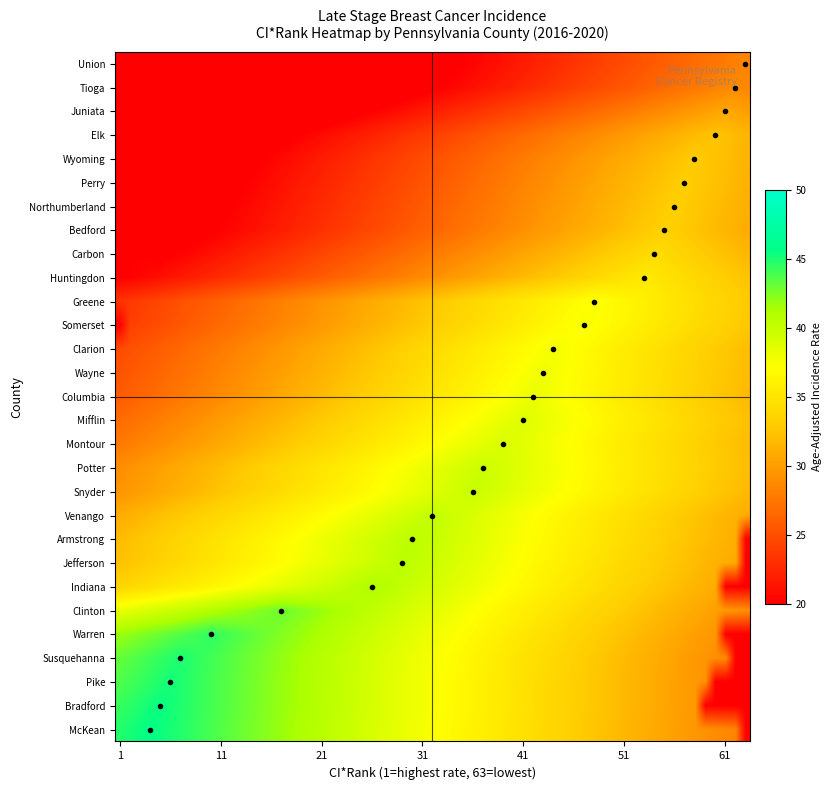

Which series has the widest spread of values?

ci_rank